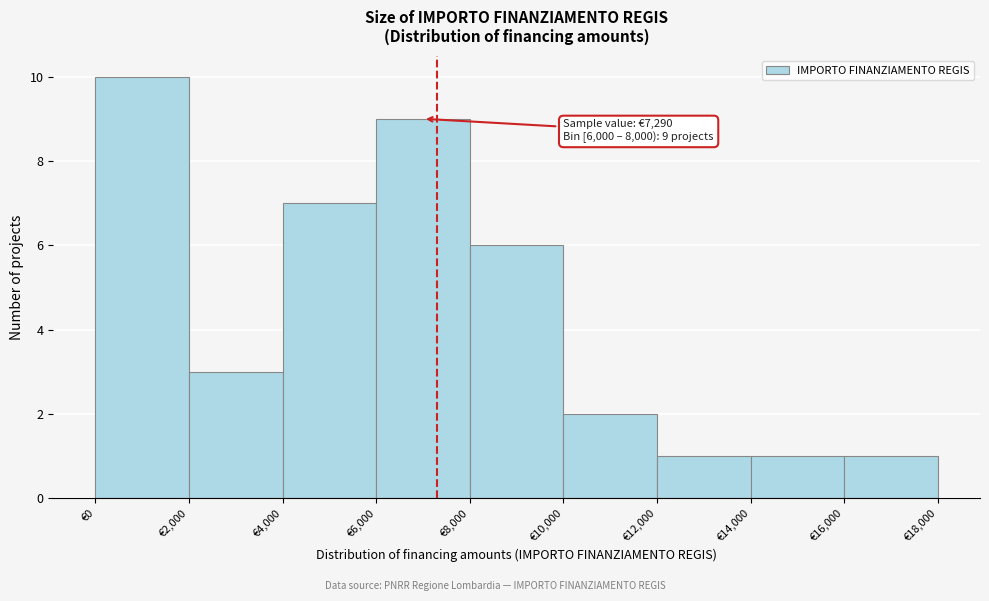

Over which range of the x-axis is the bar tallest?

0 to 2000